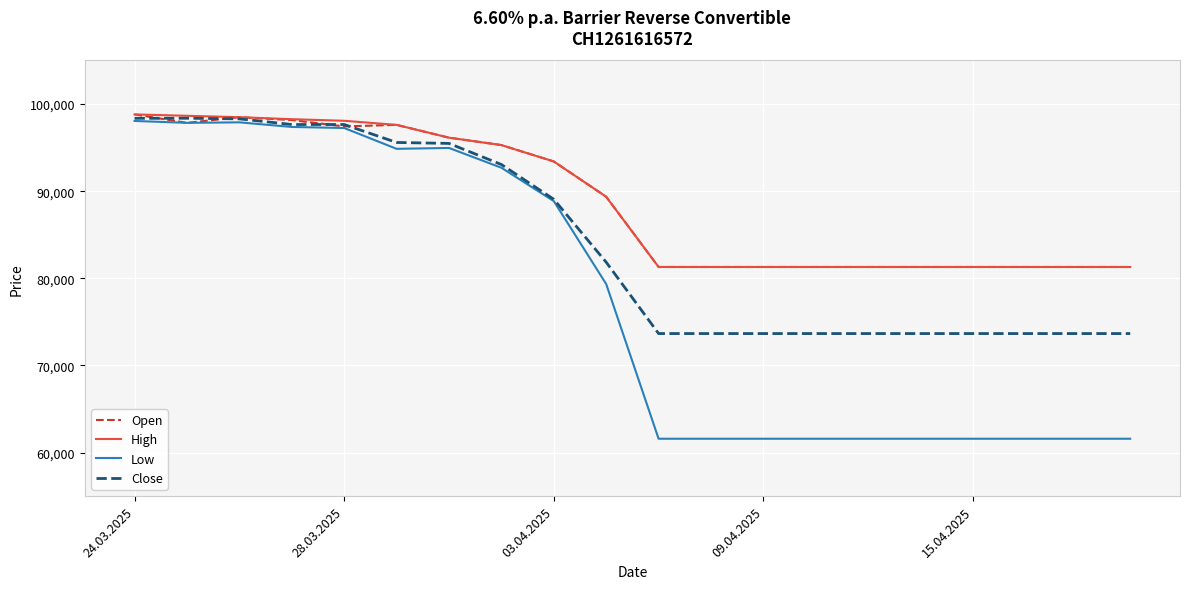

Which series has the largest range (max minus min)?

Low